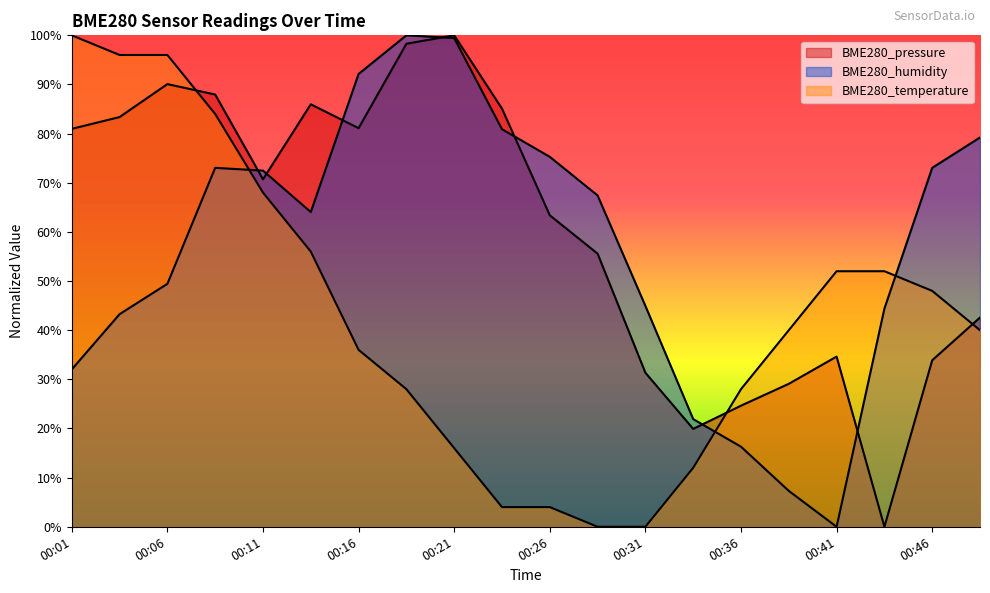

The value of BME280_humidity at 00:21 is 99.4. True or false?

True